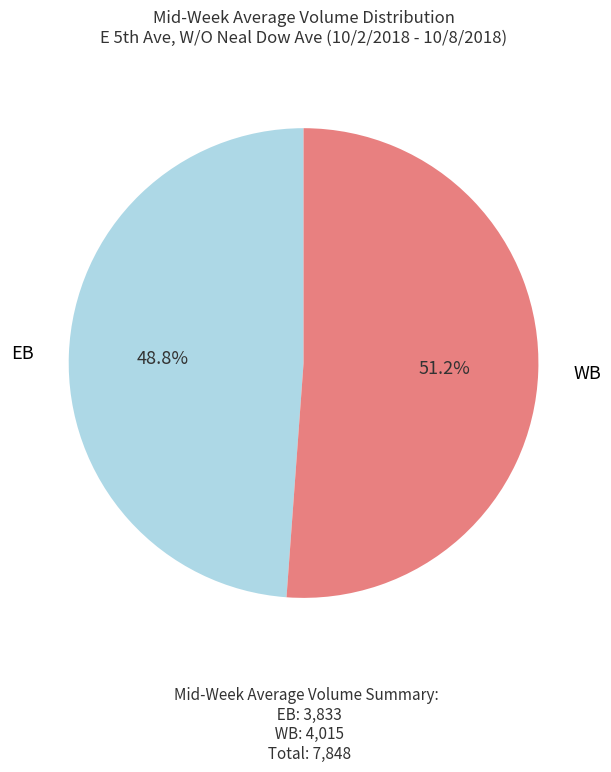

How much of the chart is everything except EB?

51.2%